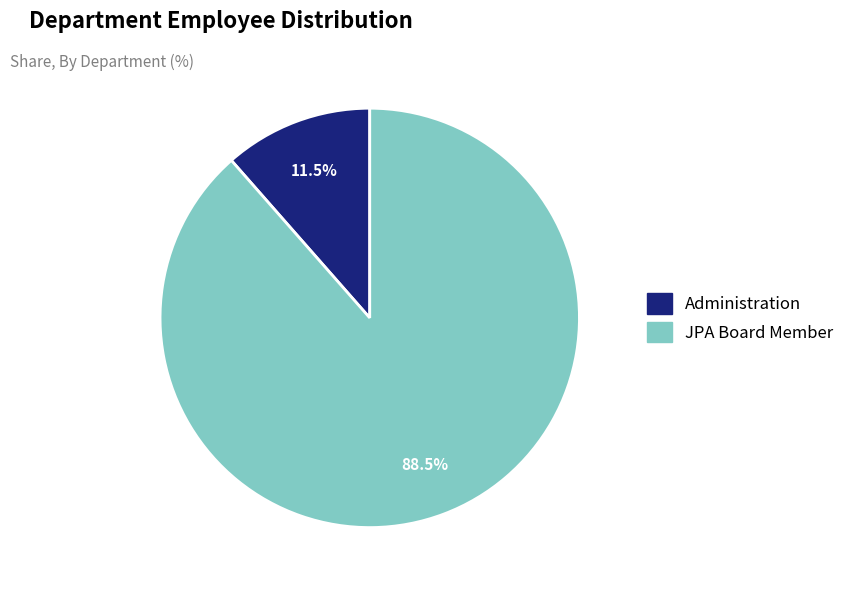

Is there a majority slice in this chart?

Yes